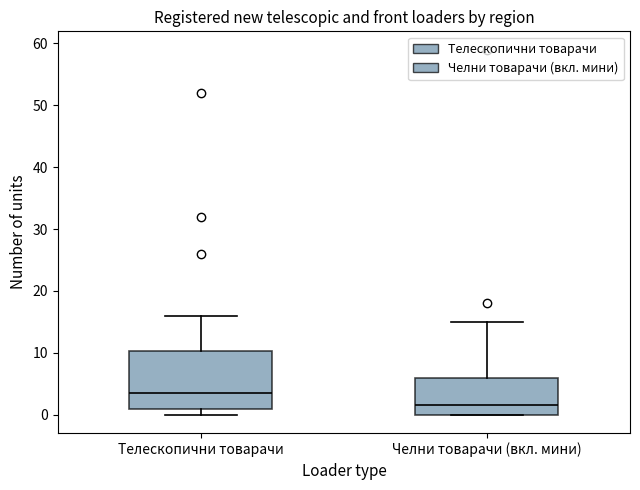

Reading left to right, read every box against the y-axis: the position of its median line, the range the box covers, and the ends of its whiskers. The values are not printed on the chart, so give them approximately, as read against the axis.

Телескопични товарачи: median 4, box 1 to 10, whiskers 0 to 16
Челни товарачи (вкл. мини): median 2, box 0 to 6, whiskers 0 to 15